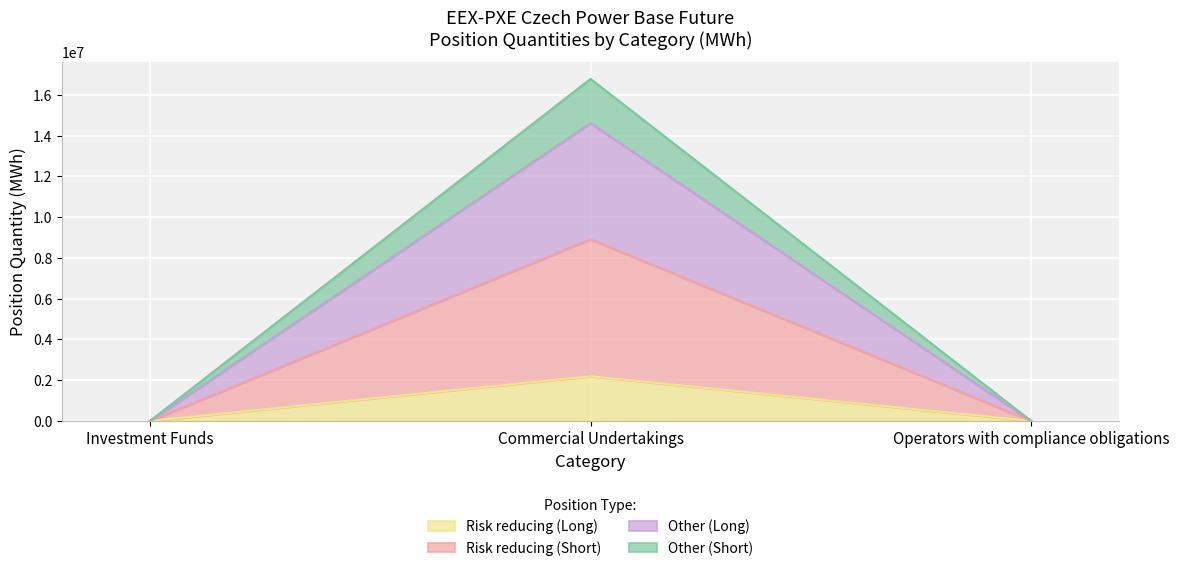

What are all the series names shown in the legend?

Risk reducing (Long), Risk reducing (Short), Other (Long), Other (Short)